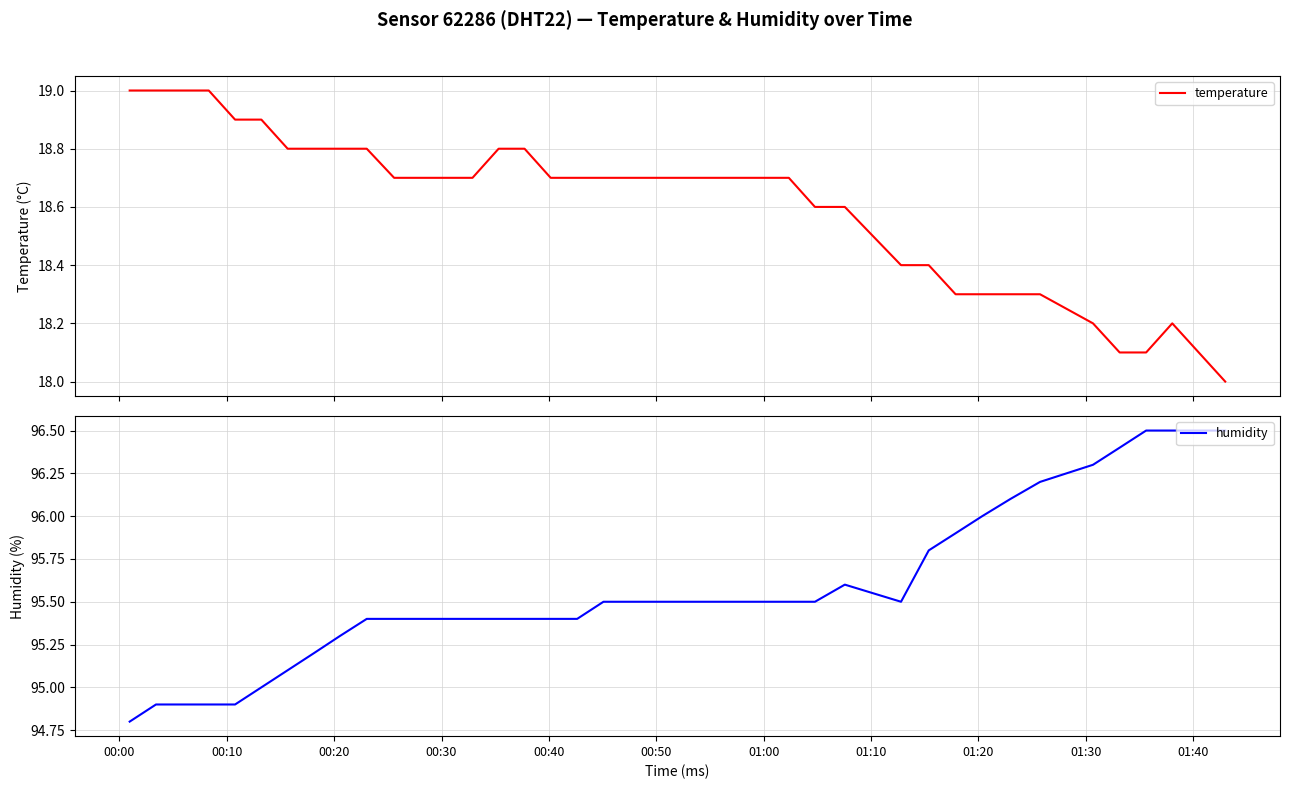

Reading left to right, transcribe all the data shown in this chart.

temperature: 19.0	19.0	19.0	19.0	18.9	18.9	18.8	18.8	18.8	18.8	18.7	18.7	18.7	18.7	18.8	18.8	18.7	18.7	18.7	18.7	18.7	18.7	18.7	18.7	18.7	18.7	18.6	18.6	18.4	18.4	18.3	18.3	18.3	18.3	18.2	18.1	18.1	18.2	18.1	18.0
humidity: 94.8	94.9	94.9	94.9	94.9	95.0	95.1	95.2	95.3	95.4	95.4	95.4	95.4	95.4	95.4	95.4	95.4	95.4	95.5	95.5	95.5	95.5	95.5	95.5	95.5	95.5	95.5	95.6	95.5	95.8	95.9	96.0	96.1	96.2	96.3	96.4	96.5	96.5	96.5	96.5